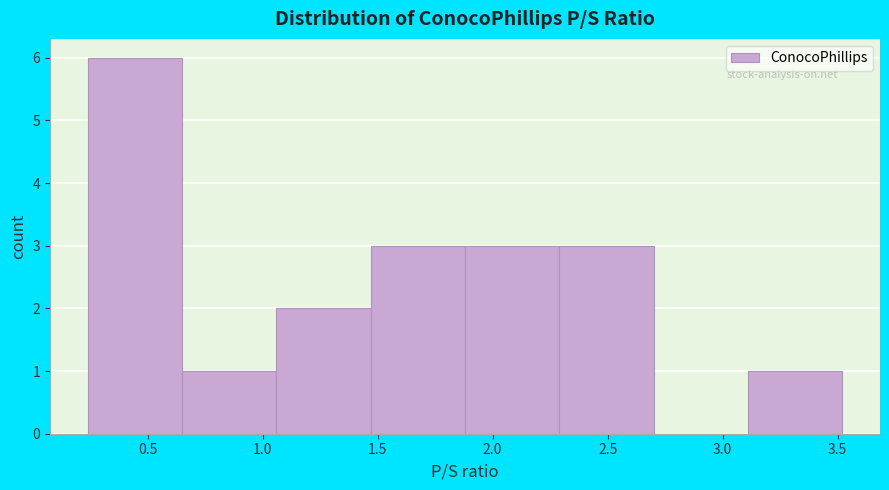

Reading left to right, list every bar in this chart as the range it spans on the x-axis followed by its height. Neither the bar edges nor the heights are printed on the chart, so give them approximately, as read against the axes.

0.24 to 0.65: 6
0.65 to 1.06: 1
1.06 to 1.47: 2
1.47 to 1.88: 3
1.88 to 2.29: 3
2.29 to 2.70: 3
2.70 to 3.11: 0
3.11 to 3.52: 1